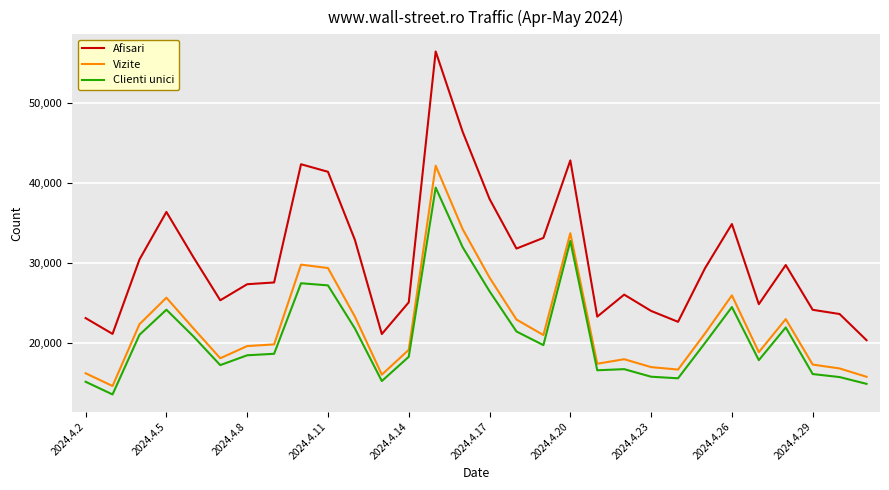

True or false: Clienti unici and Vizite cross at least once.

False